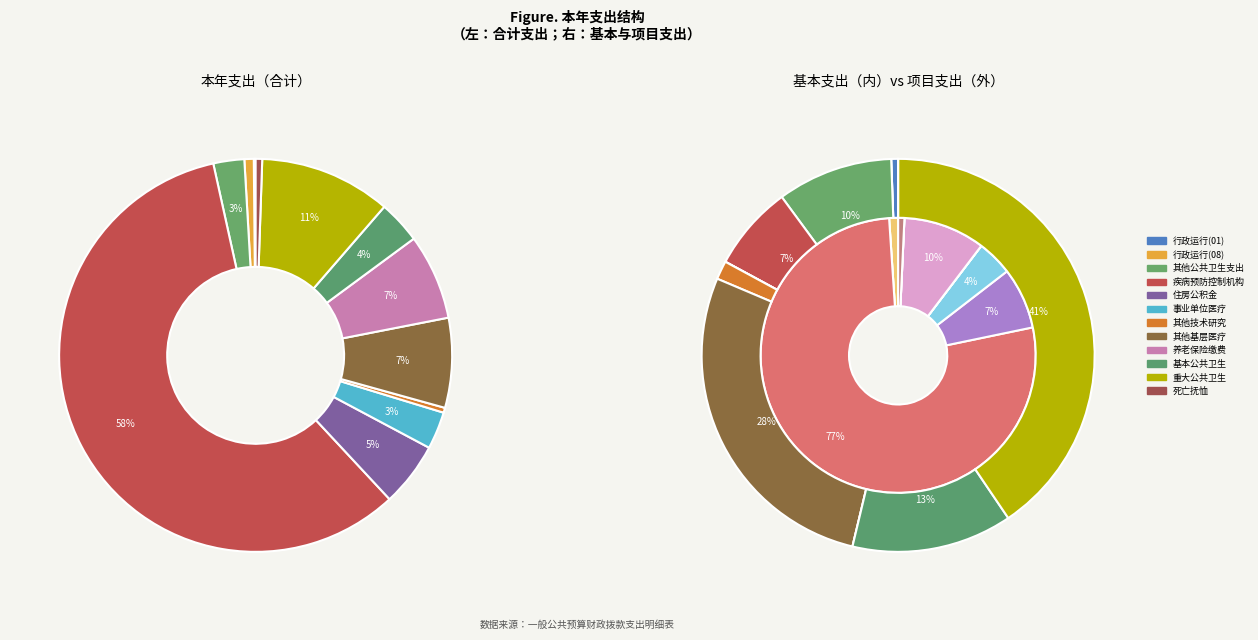

Count the number of slices in the pie.

12